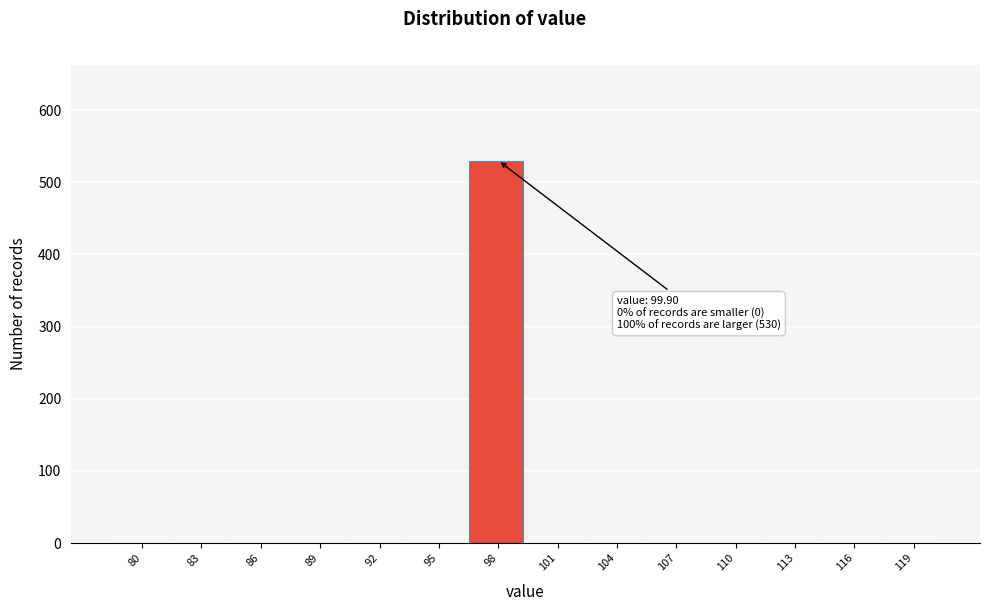

Reading right to left, what are all the values shown in this chart?

119=0	116=0	113=0	110=0	107=0	104=0	101=0	98=530	95=0	92=0	89=0	86=0	83=0	80=0